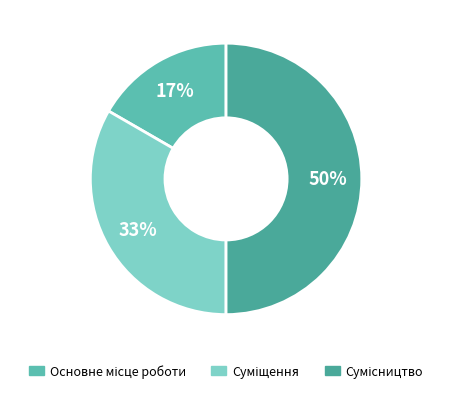

The Сумісництво slice represents 57% of the pie. True or false?

False